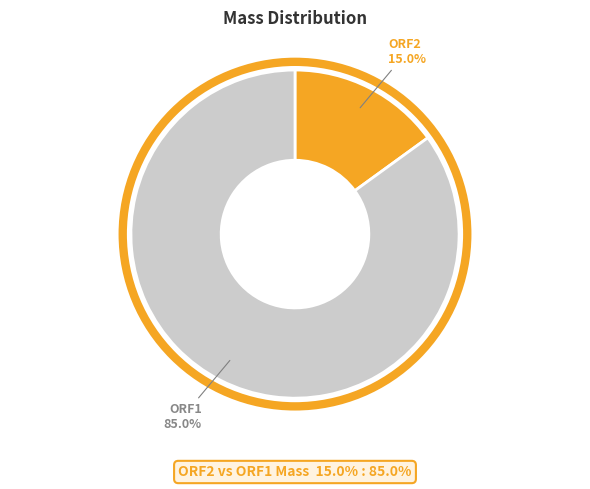

What is the majority slice?

ORF1